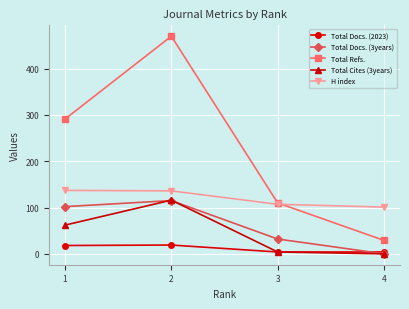

What is the difference between the maximum and minimum values in the Total Docs. (2023) series?

15